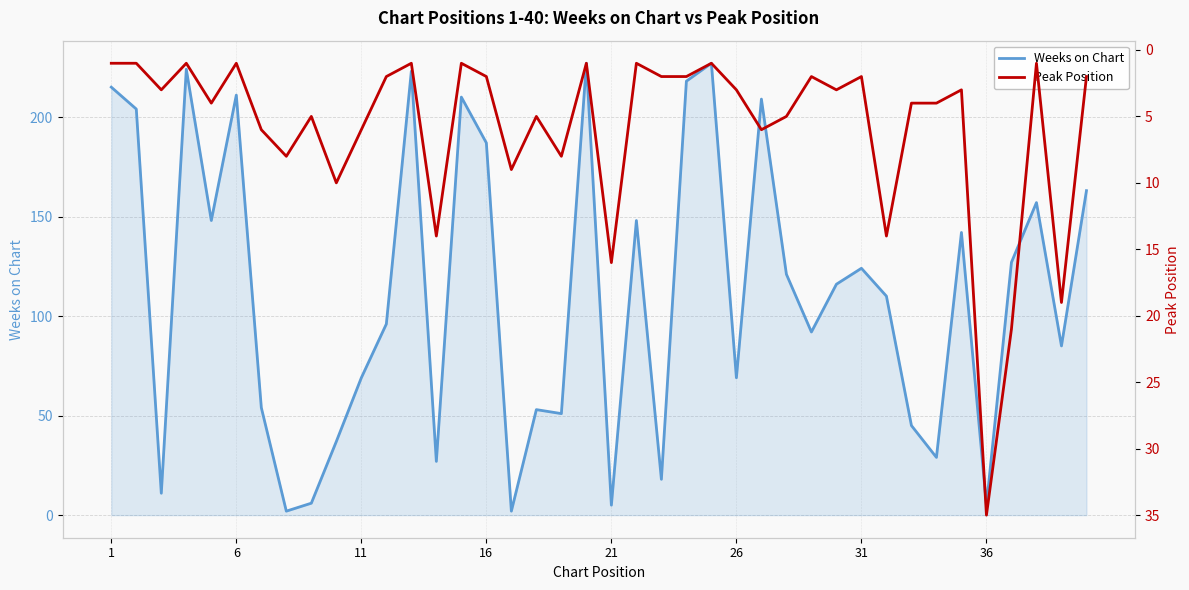

What is the minimum value shown in the chart?

1